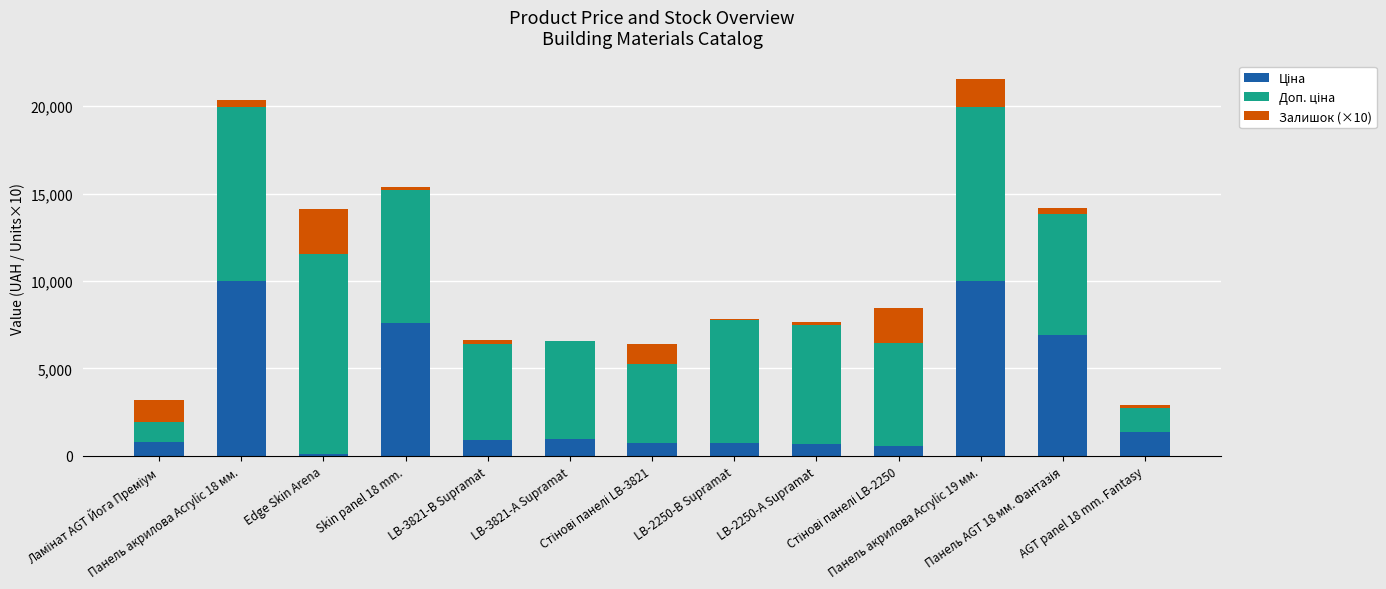

Are the bars grouped side by side (vs. stacked)?

No